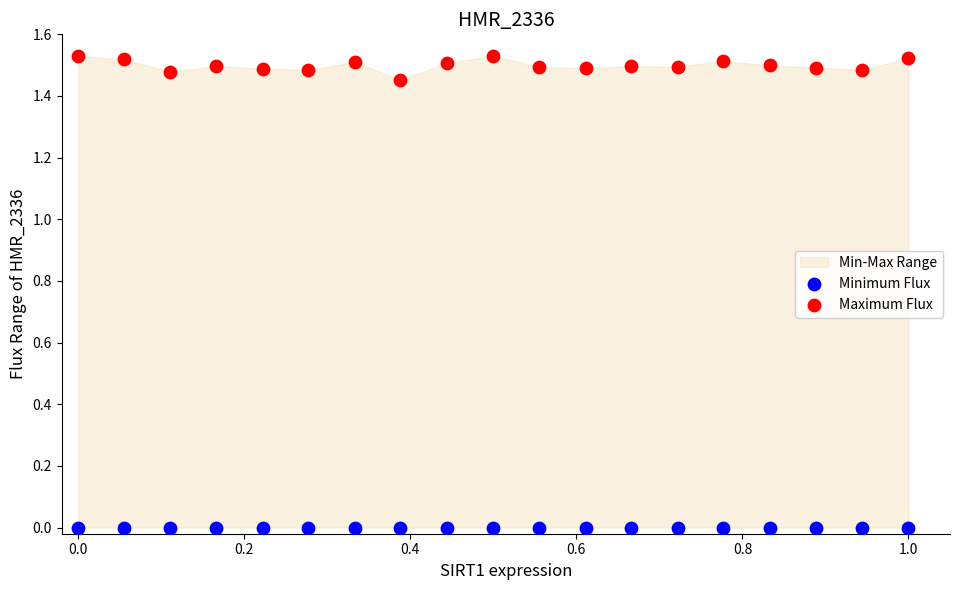

Which series contains the lowest Y value?

Minimum Flux